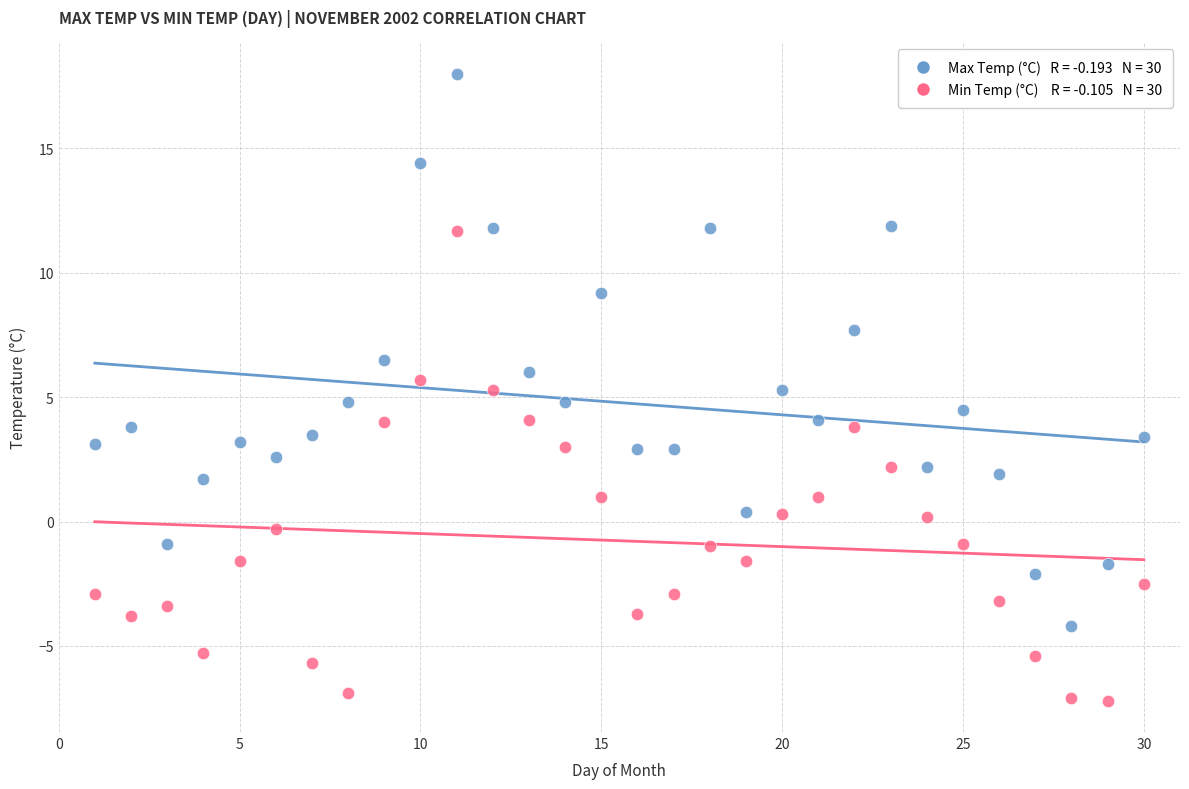

Across all data points, what is the range of Y values (max minus min)?

25.2